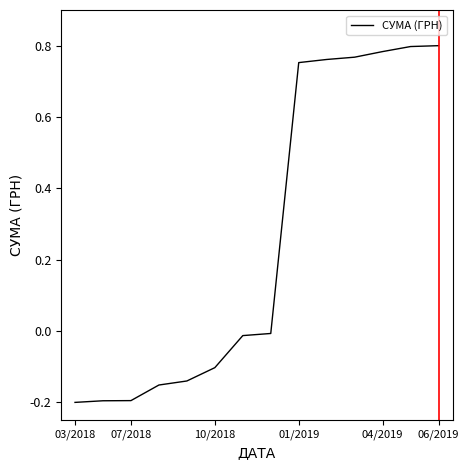

What is the difference between the maximum and minimum values?

1.0